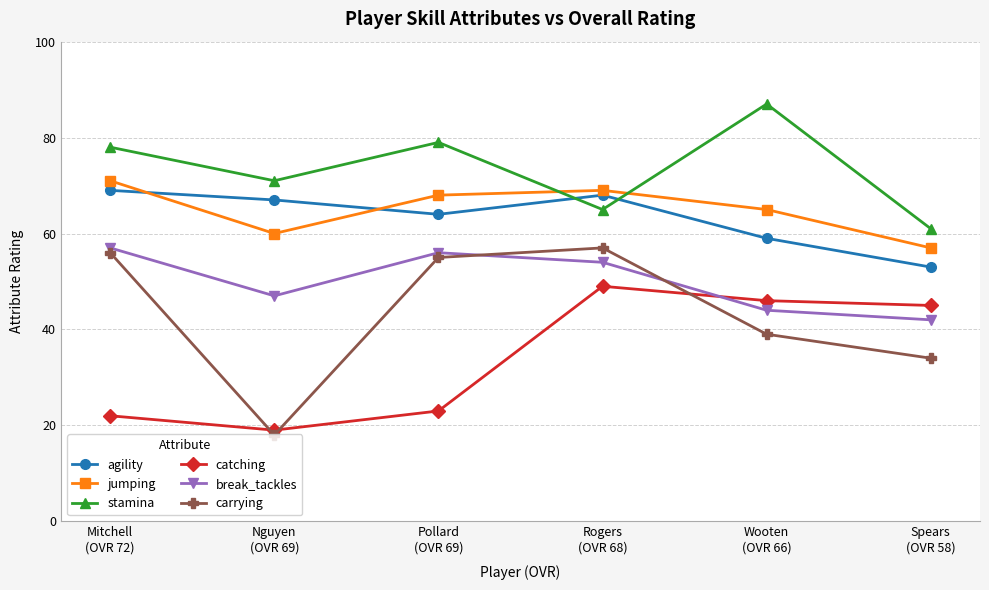

Which series has the widest spread of values?

carrying